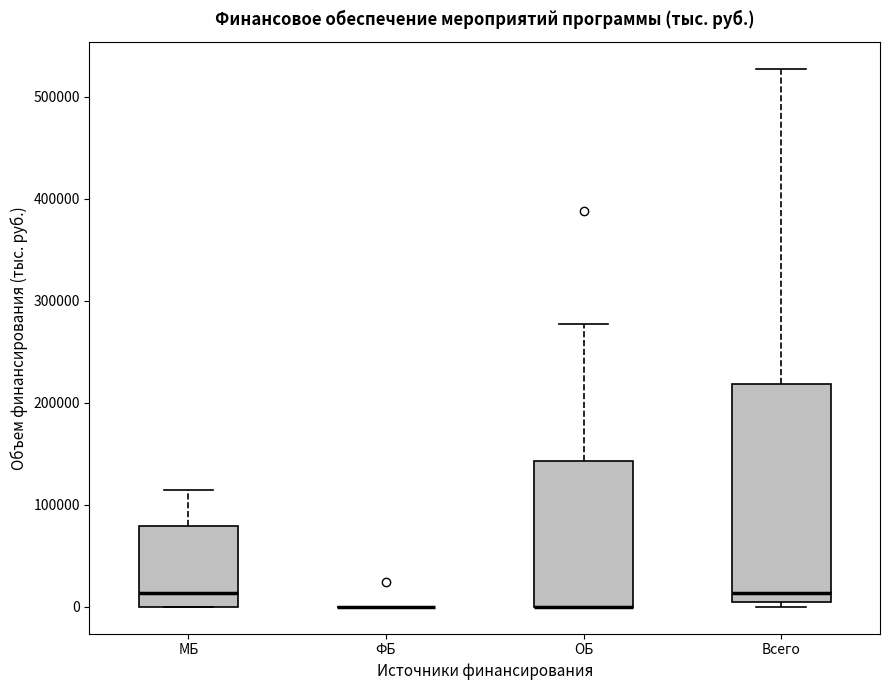

Comparing the boxes themselves (not the whiskers), which one is the tallest?

Всего